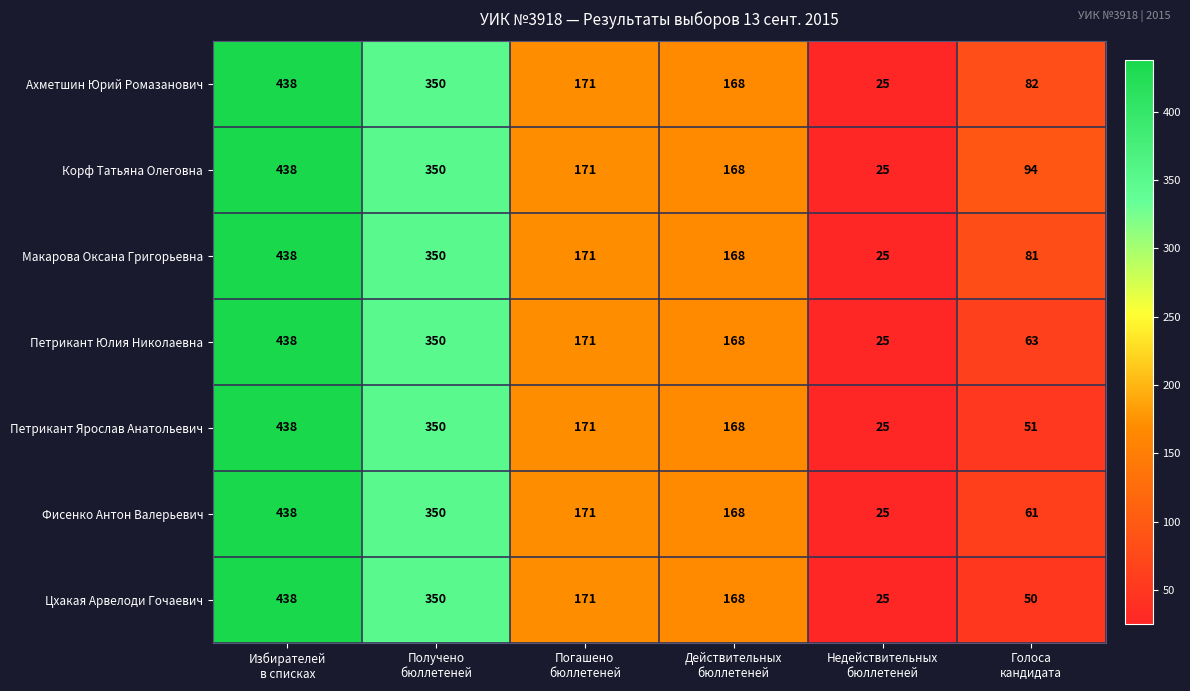

What is the spread (max minus min) of values at Голоса
кандидата?

44